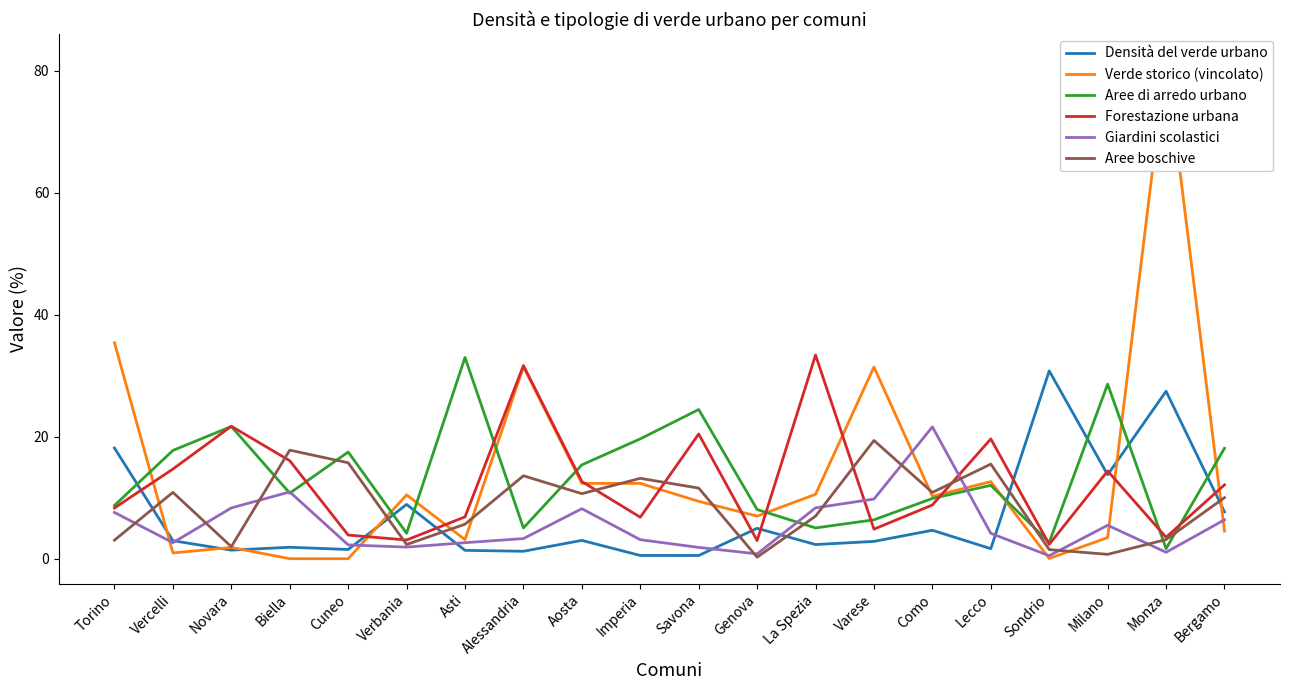

How many intersections are there between Aree di arredo urbano and Densità del verde urbano?

7